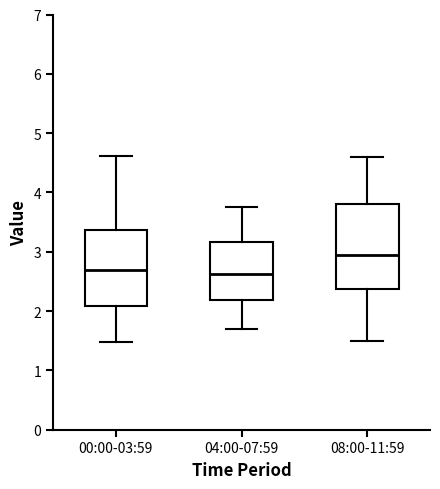

Comparing the boxes themselves (not the whiskers), which one is the tallest?

08:00-11:59